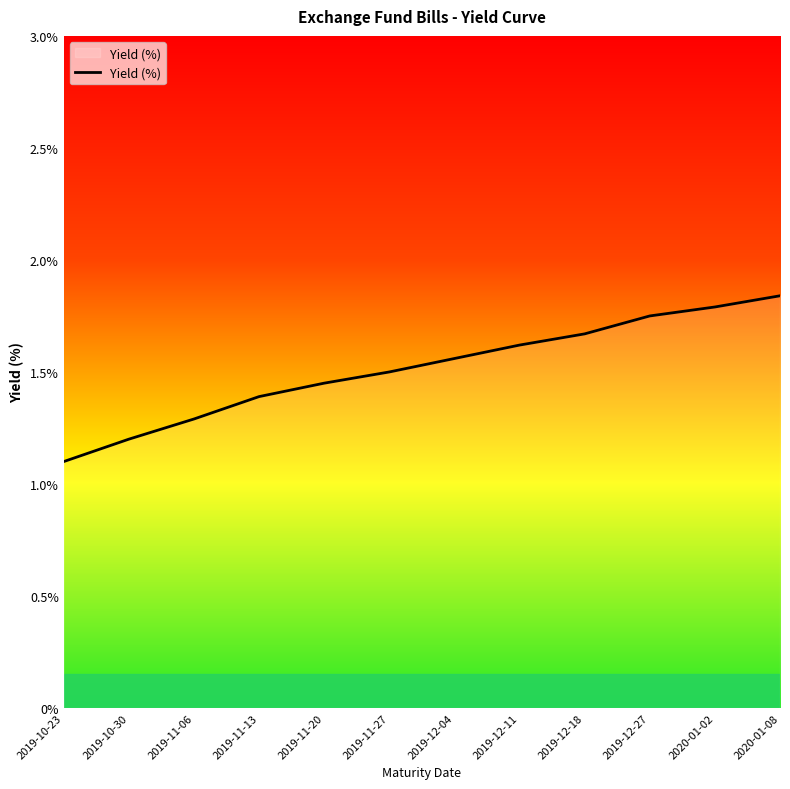

What is the ratio of the value at 2019-10-23 to the value at 2020-01-08?

0.6